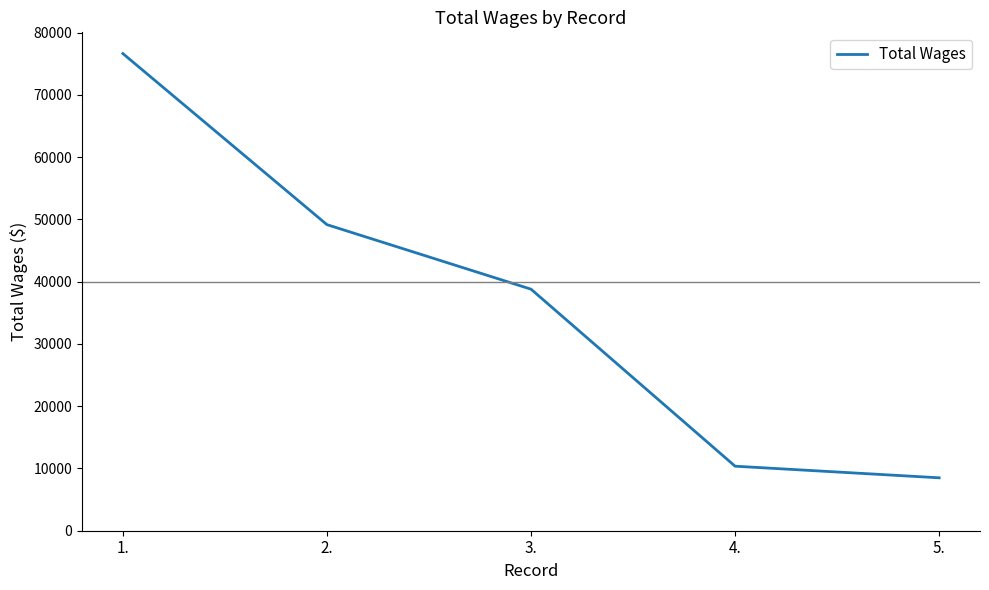

What is the change in value from 1. to 5.?

-68128